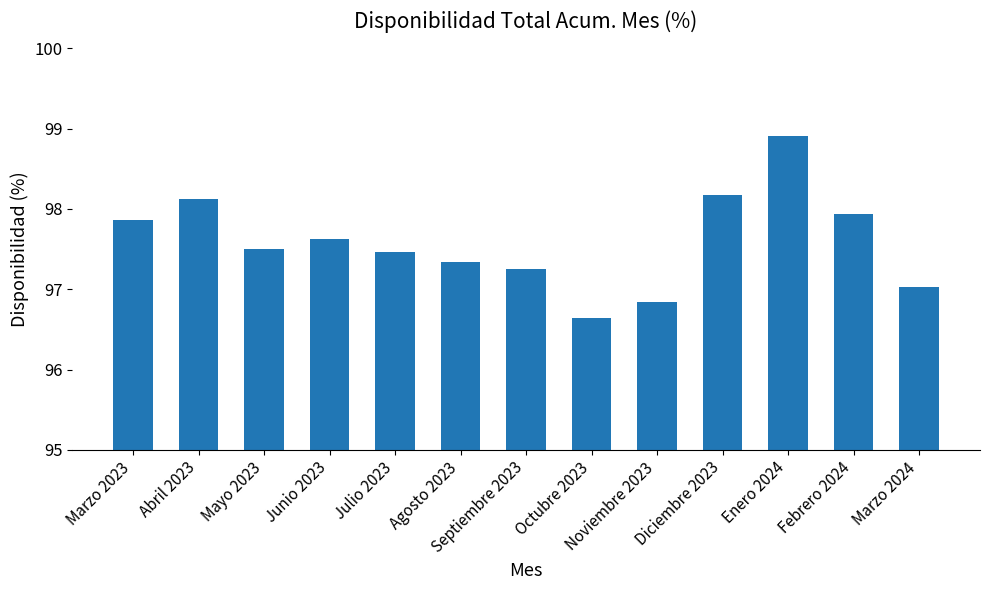

The chart shows a value of 56.2 at Noviembre 2023. True or false?

False